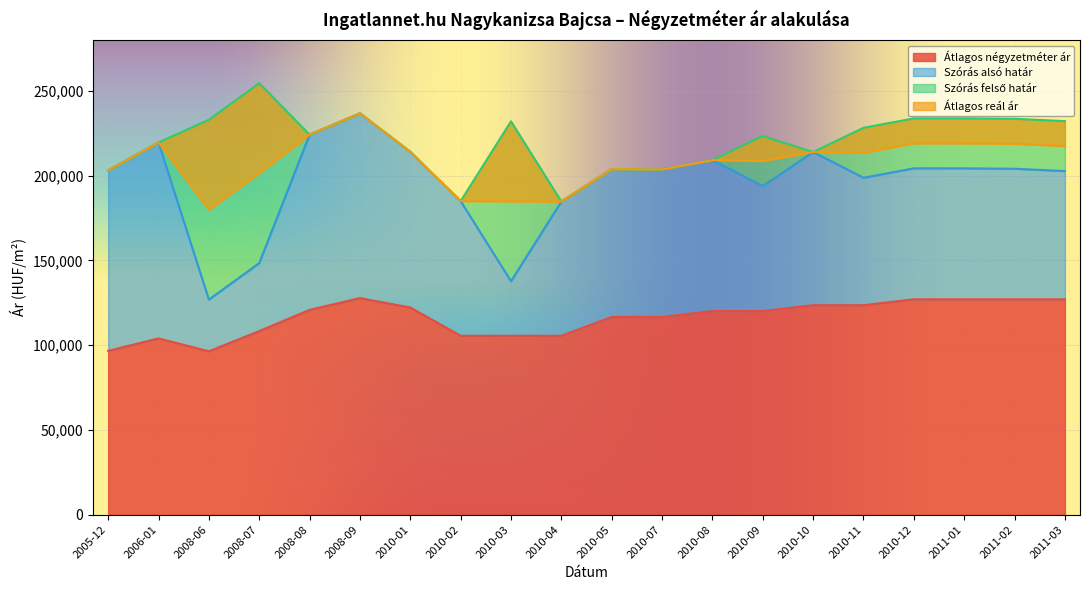

Is it true that Átlagos reál ár equals 184873 at 2010-03?

True